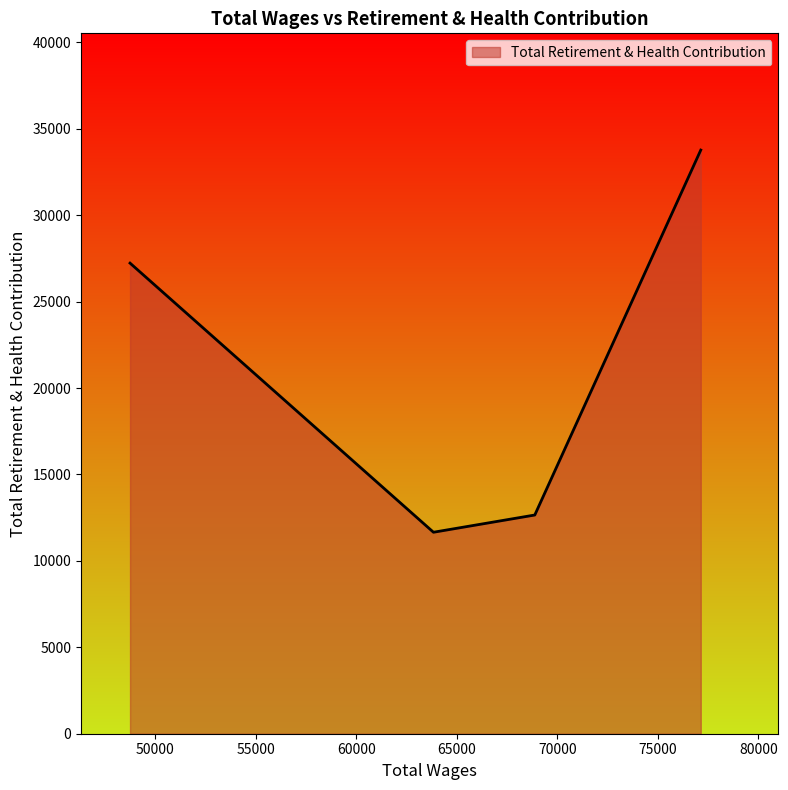

What is the sum of all values?

85308